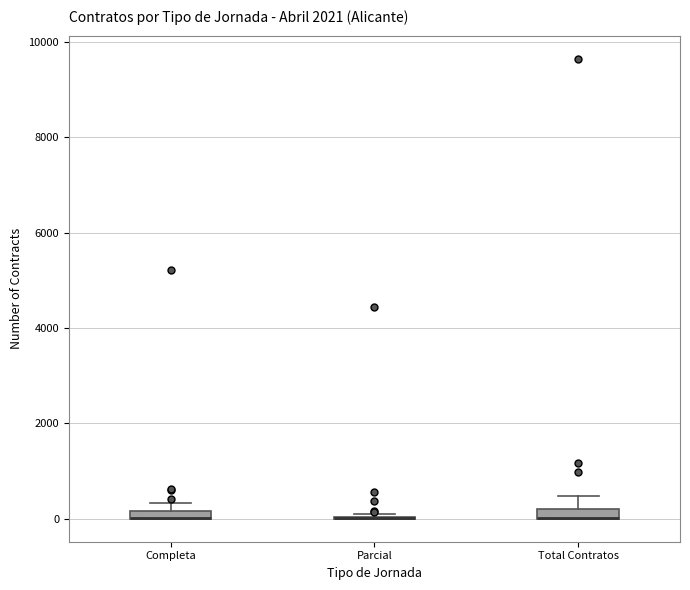

Where is the lower edge of the box for Completa on the y-axis? The values are not printed on the chart, so give them approximately, as read against the axis.

0